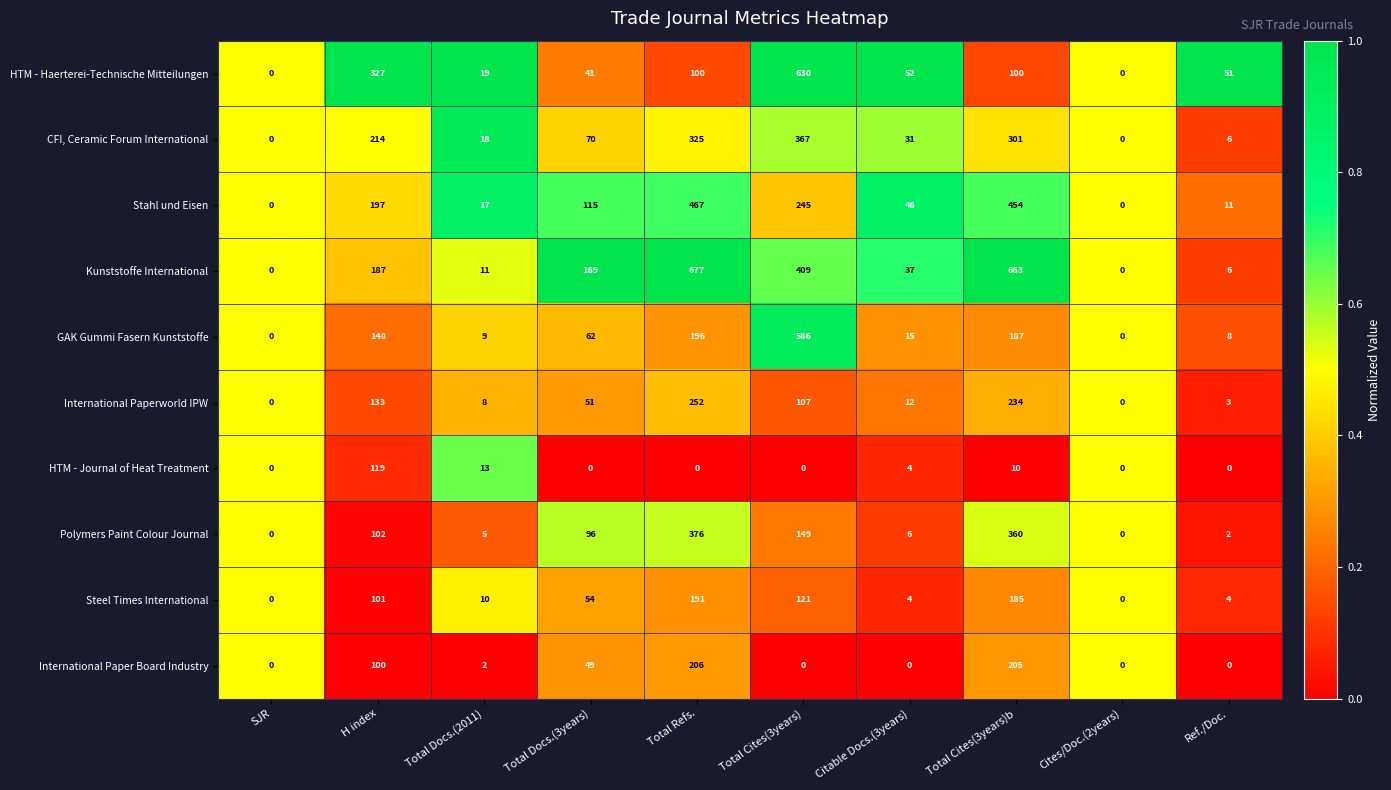

What is the total value across all series at Ref./Doc.?

91